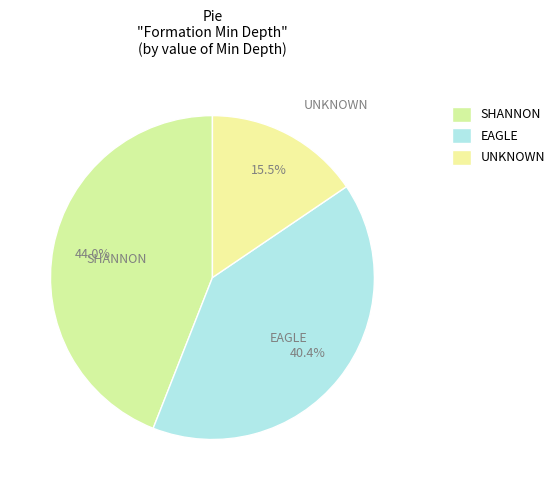

True or false: UNKNOWN accounts for 25% of the total.

False